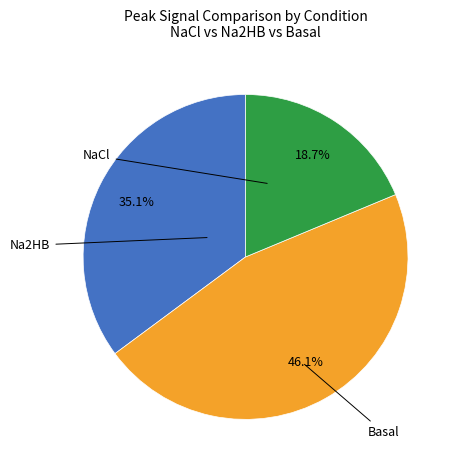

Is there any slice that represents more than half of the pie?

No